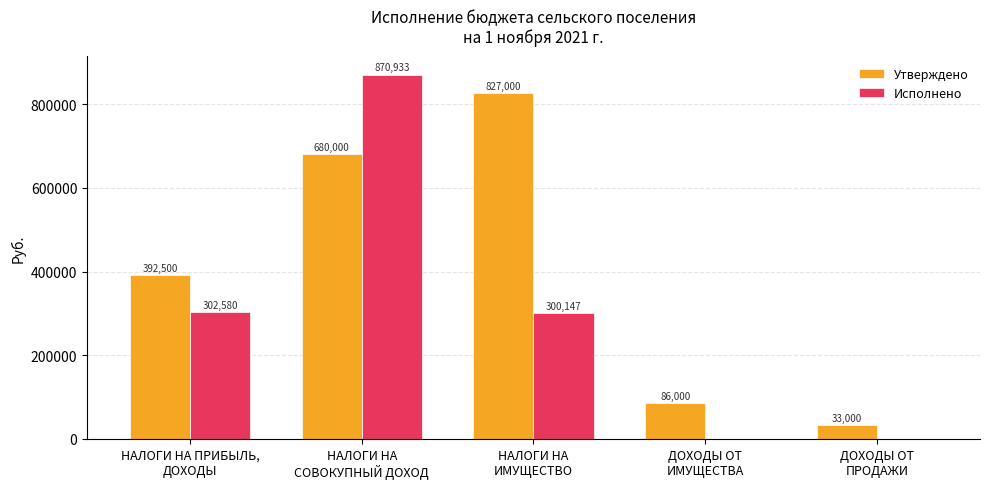

What is the maximum value shown in the chart?

870932.6